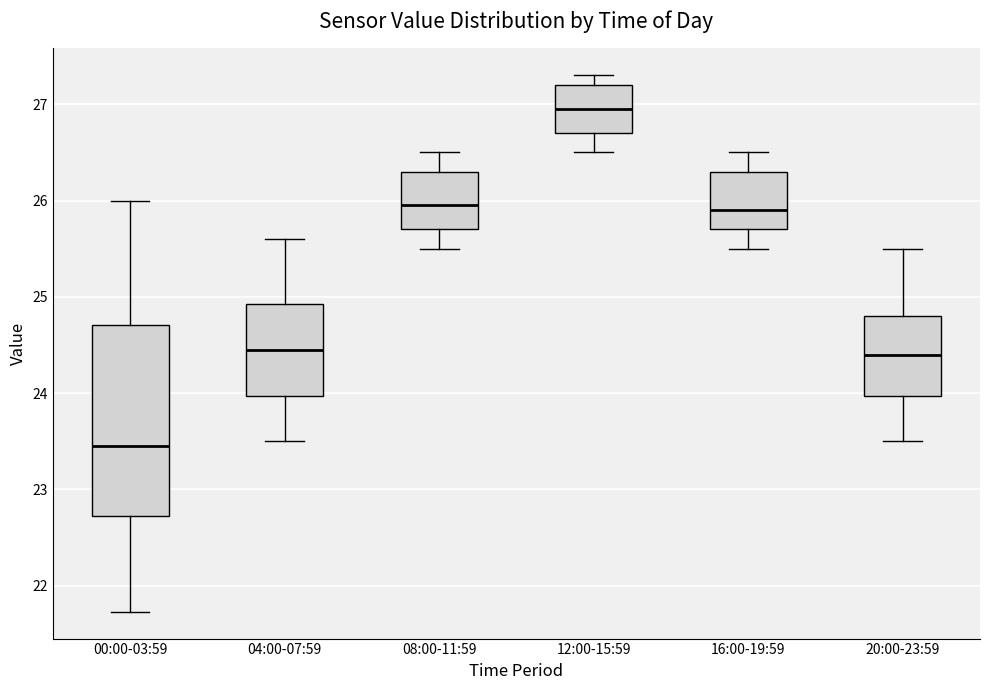

Which box has the lowest median line?

00:00-03:59